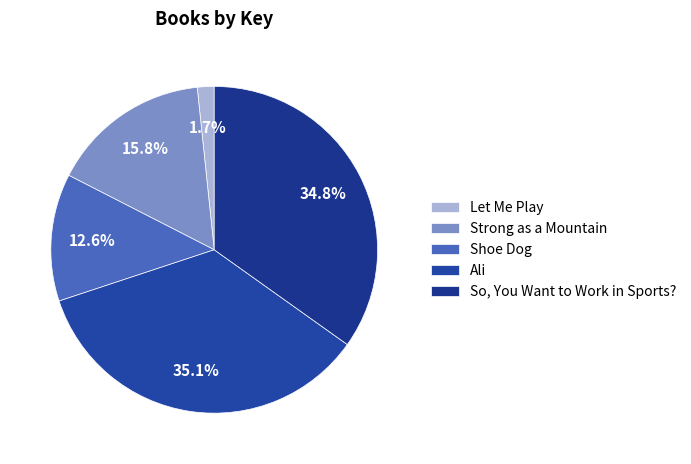

Which category has the biggest portion of the pie?

Ali